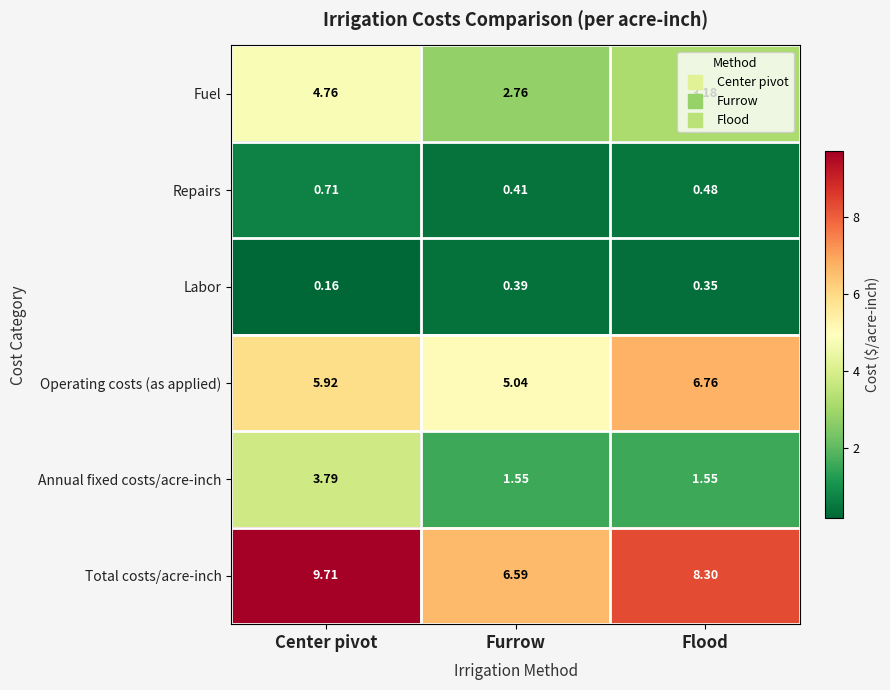

At which label does Fuel first exceed 3?

Center pivot